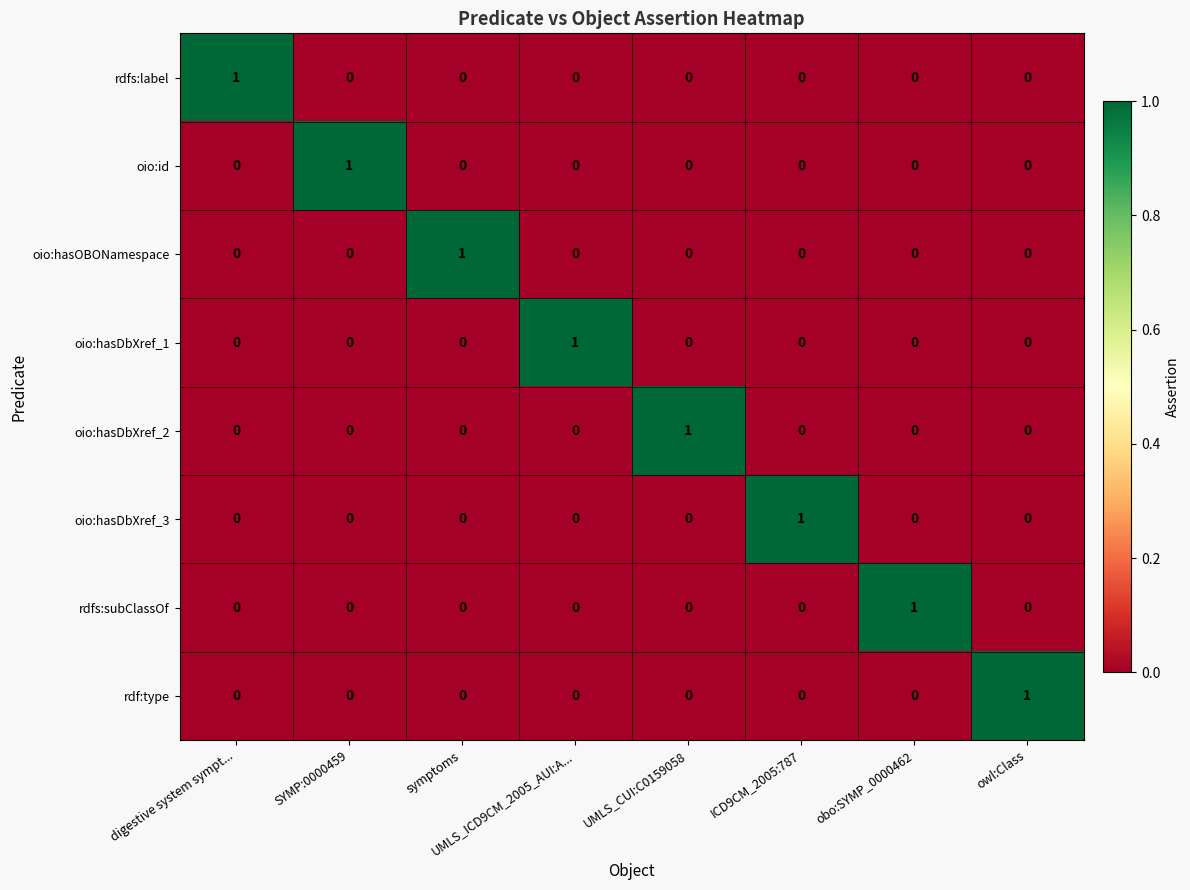

At which label does oio:hasDbXref_2 reach its peak?

UMLS_CUI:C0159058